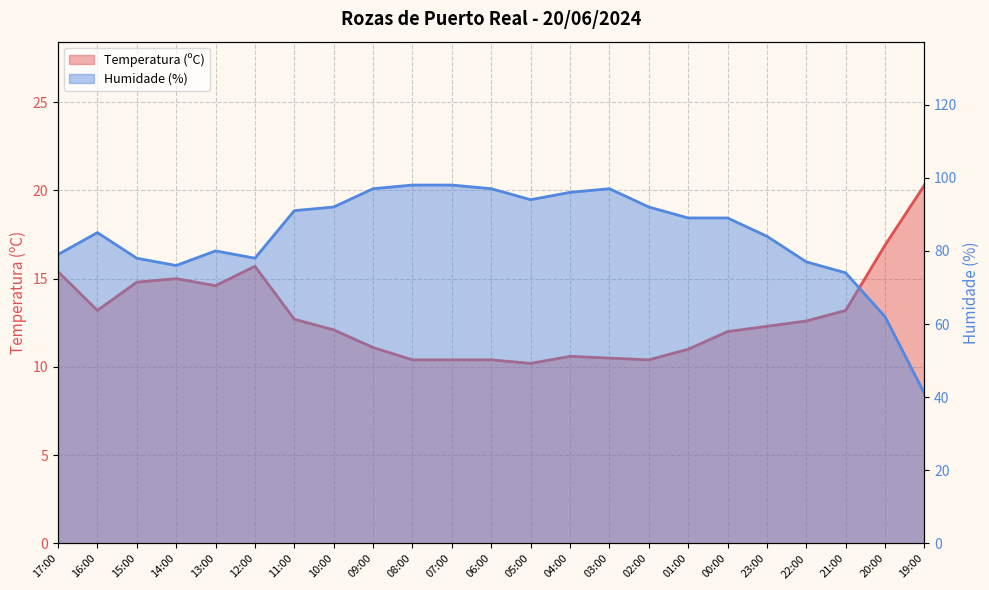

Does the chart display data point markers on the line(s)?

No